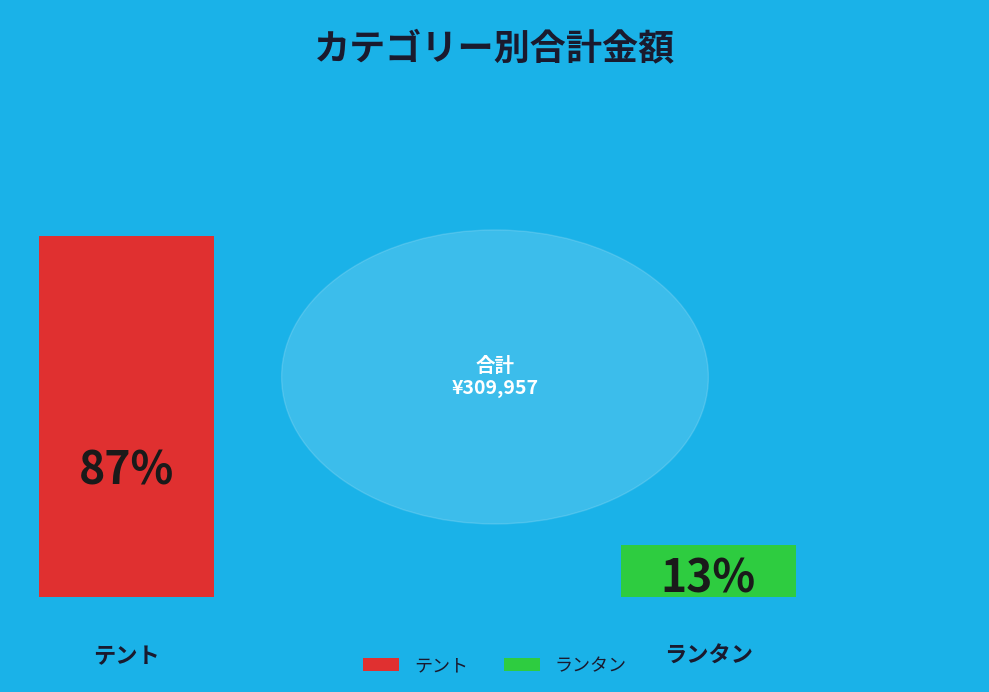

Which slice represents more than half of the pie?

テント